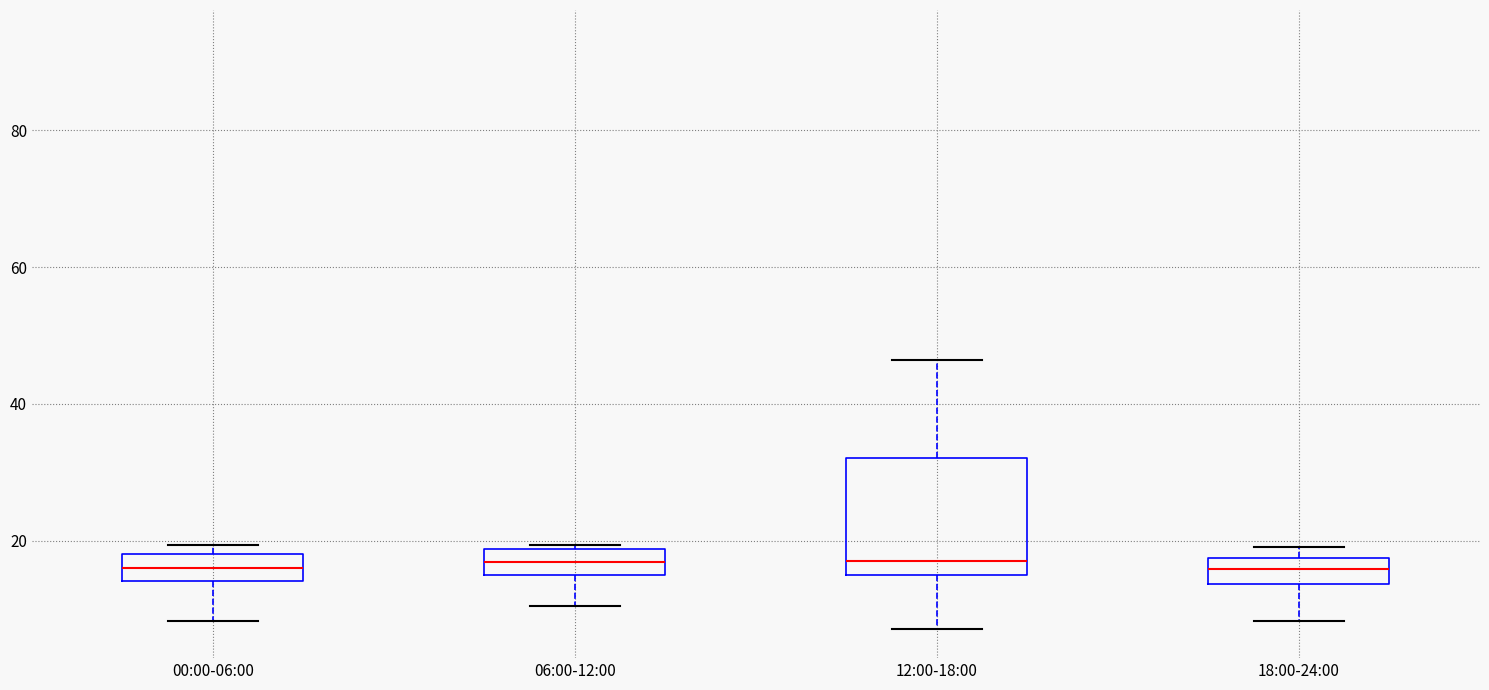

Reading left to right, transcribe this box plot: for each box, give where its median line is, the range the box spans, and where its two whiskers end, as read against the y-axis. The values are not printed on the chart, so give them approximately, as read against the axis.

00:00-06:00: median 16, box 14 to 18, whiskers 8 to 20
06:00-12:00: median 16, box 14 to 18, whiskers 10 to 20
12:00-18:00: median 18, box 14 to 32, whiskers 8 to 46
18:00-24:00: median 16, box 14 to 18, whiskers 8 to 20